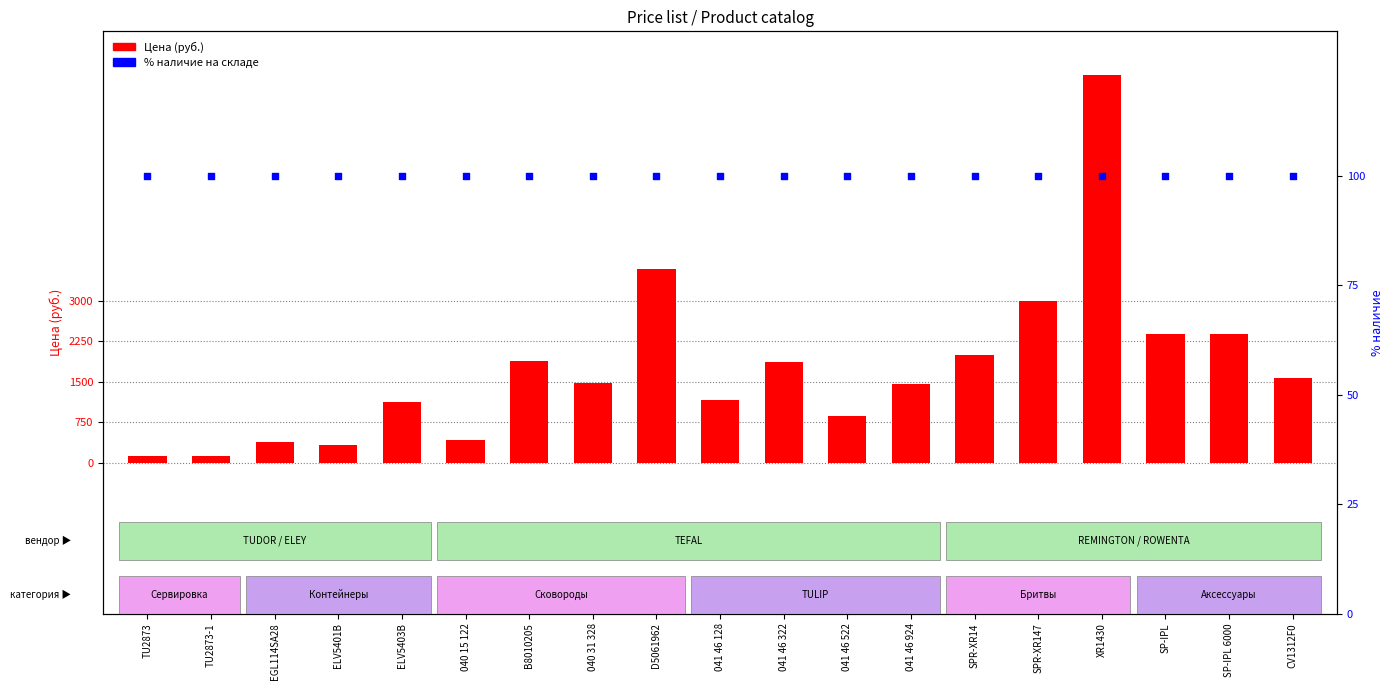

Which series has the largest Y range (max minus min)?

Цена (руб.)